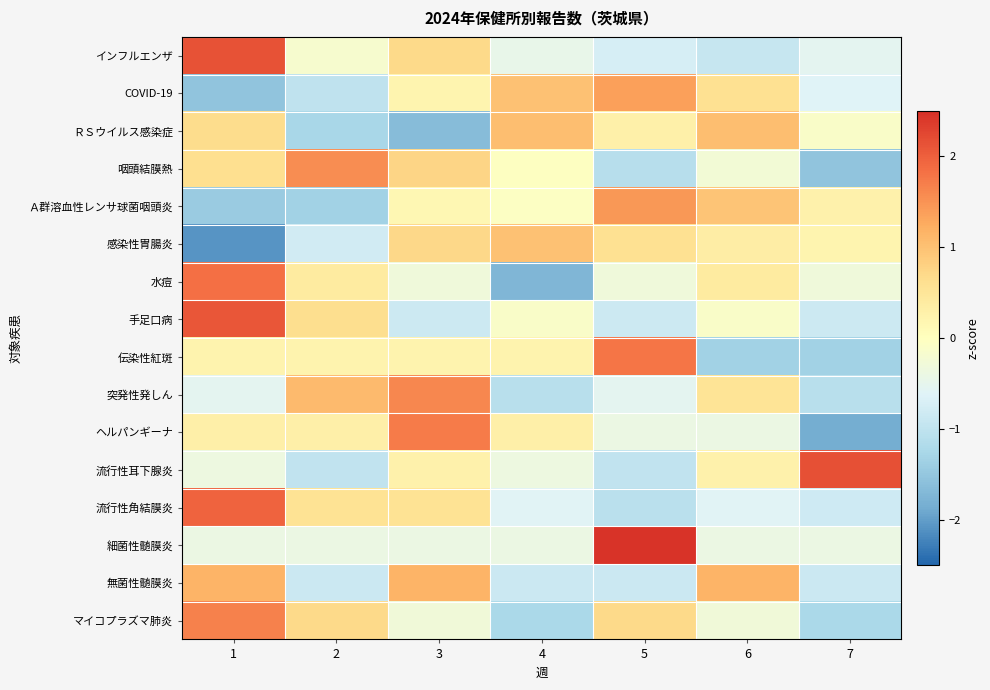

At how many categories does at least one series exceed 0?

7